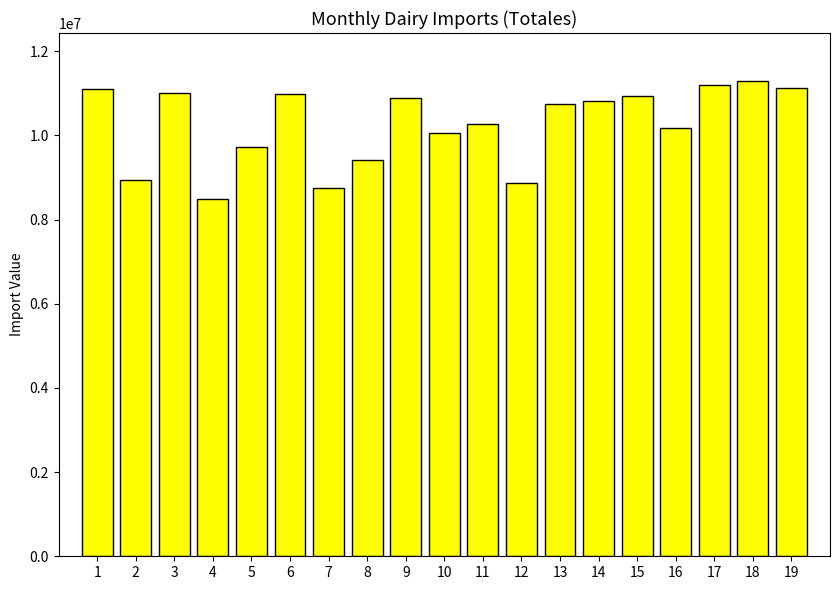

Are the bars grouped side by side (vs. stacked)?

No